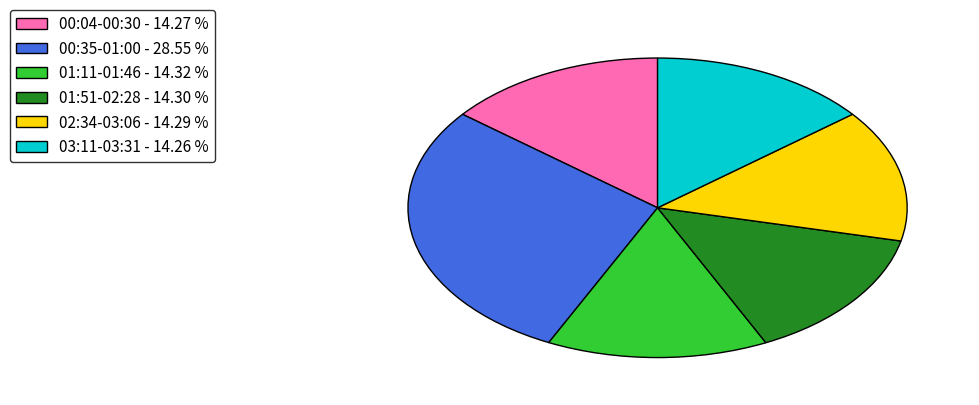

How many slices are in this pie chart?

6